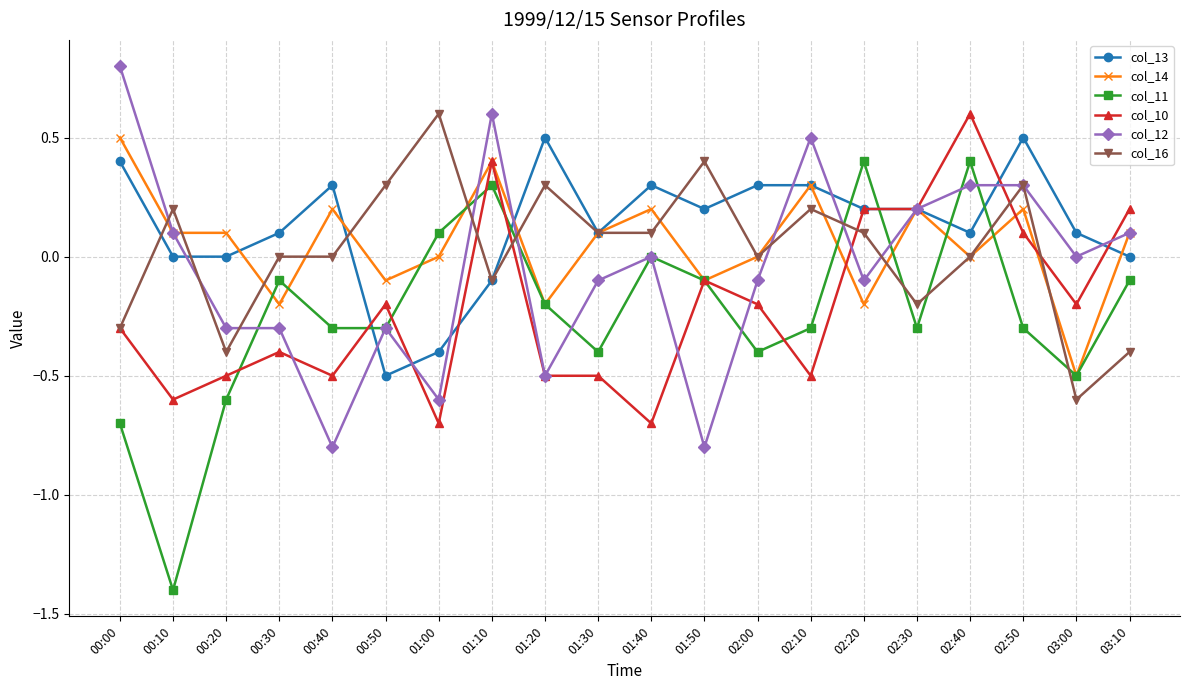

True or false: col_11 has more than 0 interior local peaks.

True